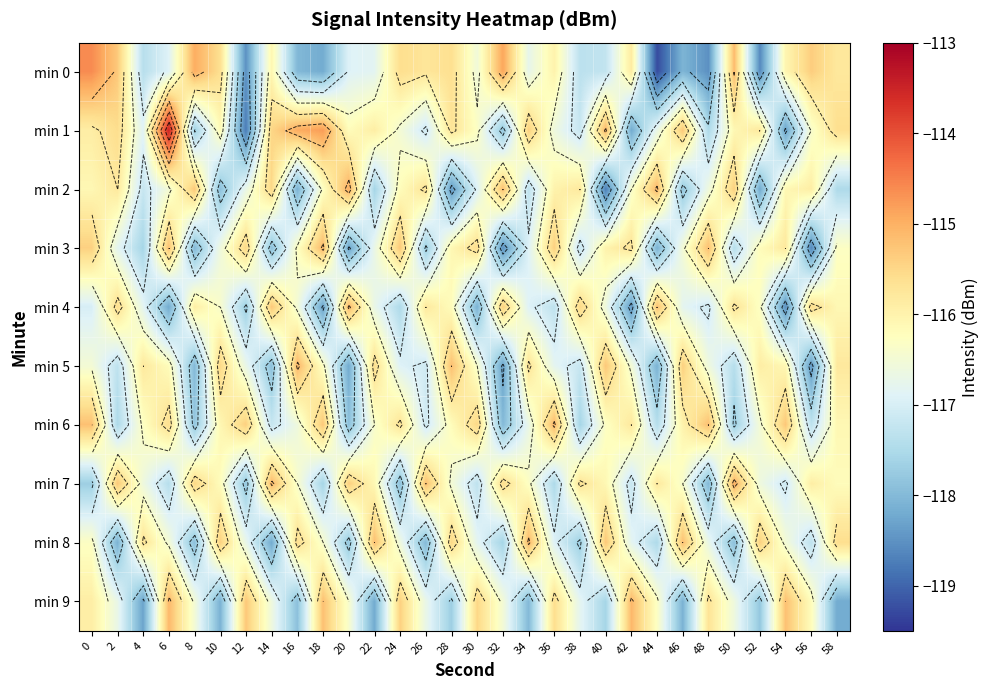

How many data points in min 3 are less than -116?

19